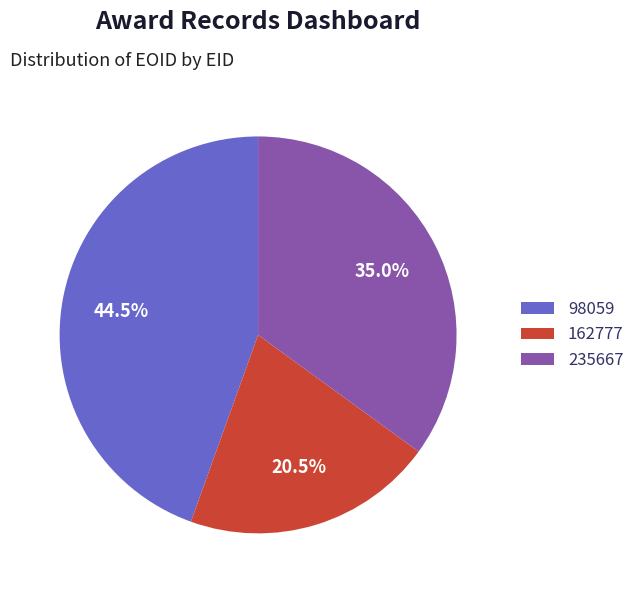

What percentage do 235667 and 162777 together represent?

55.5%